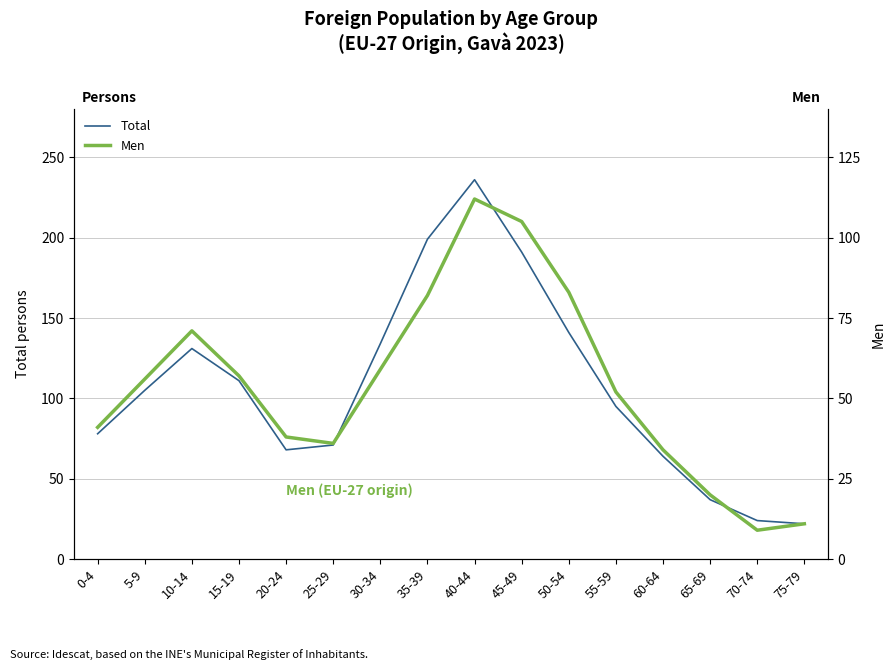

True or false: Men has more than 1 points higher than both neighbors.

True